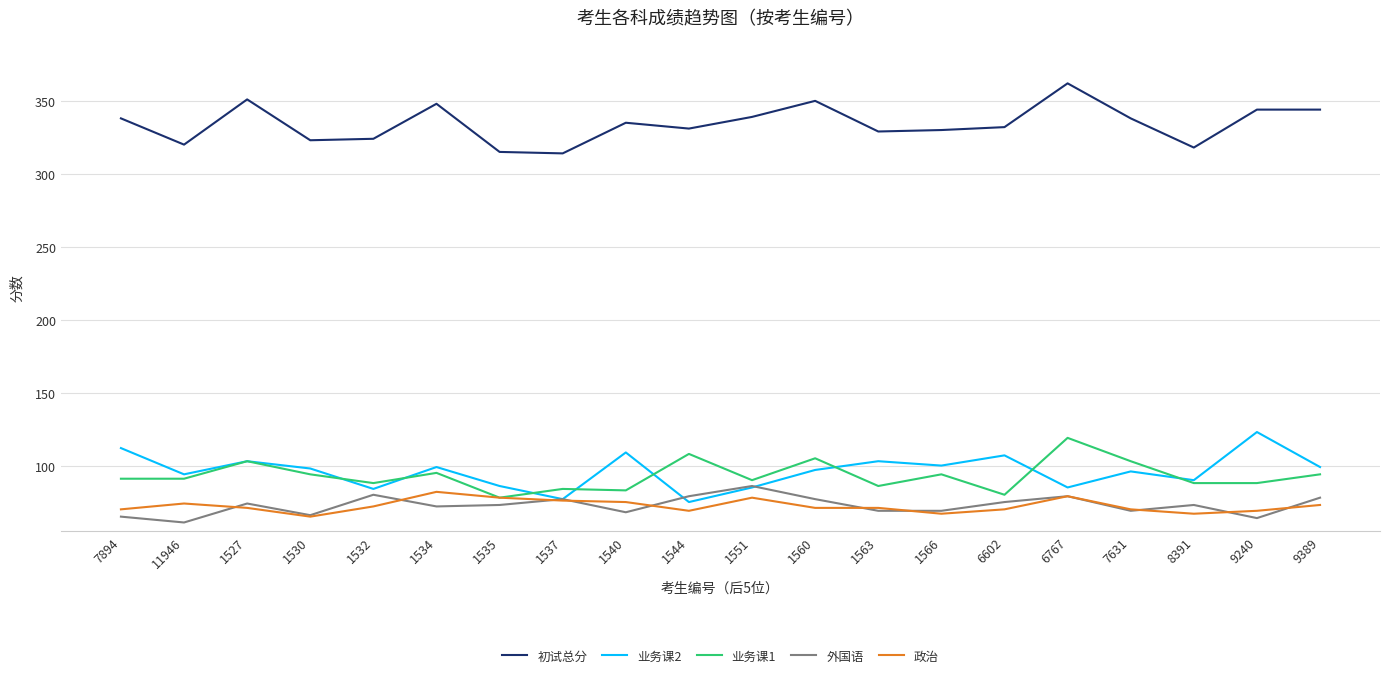

What is the greatest value displayed?

362